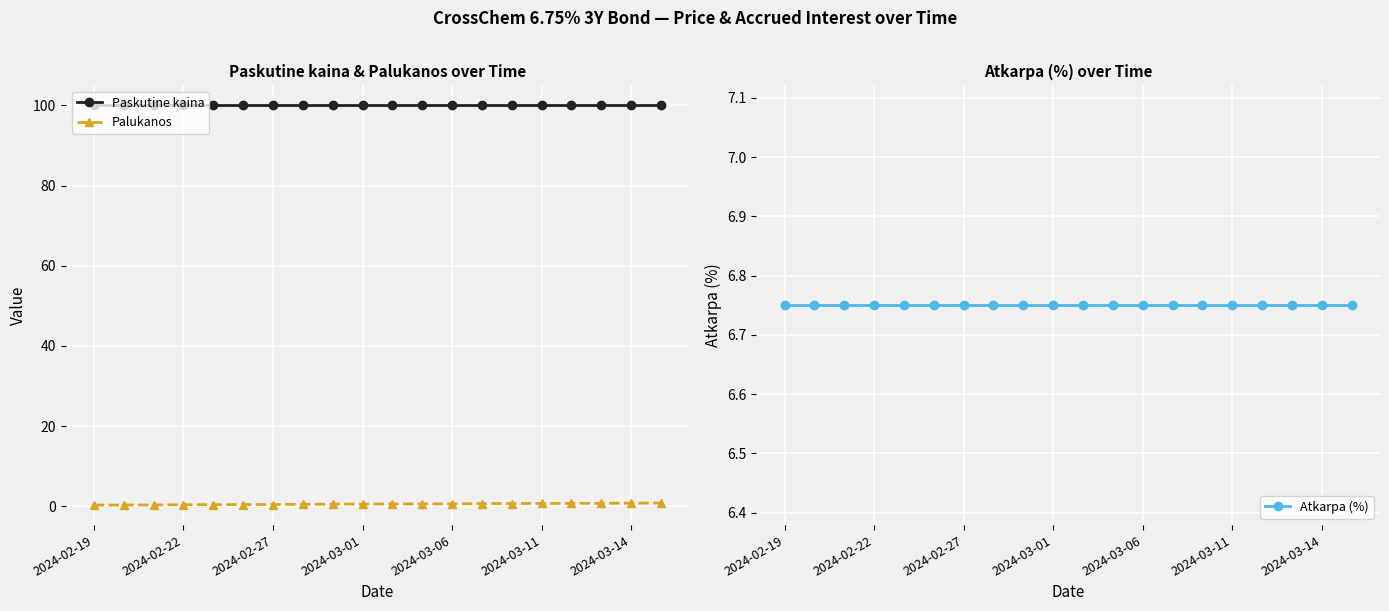

Which series has the largest total across all categories?

Paskutine kaina